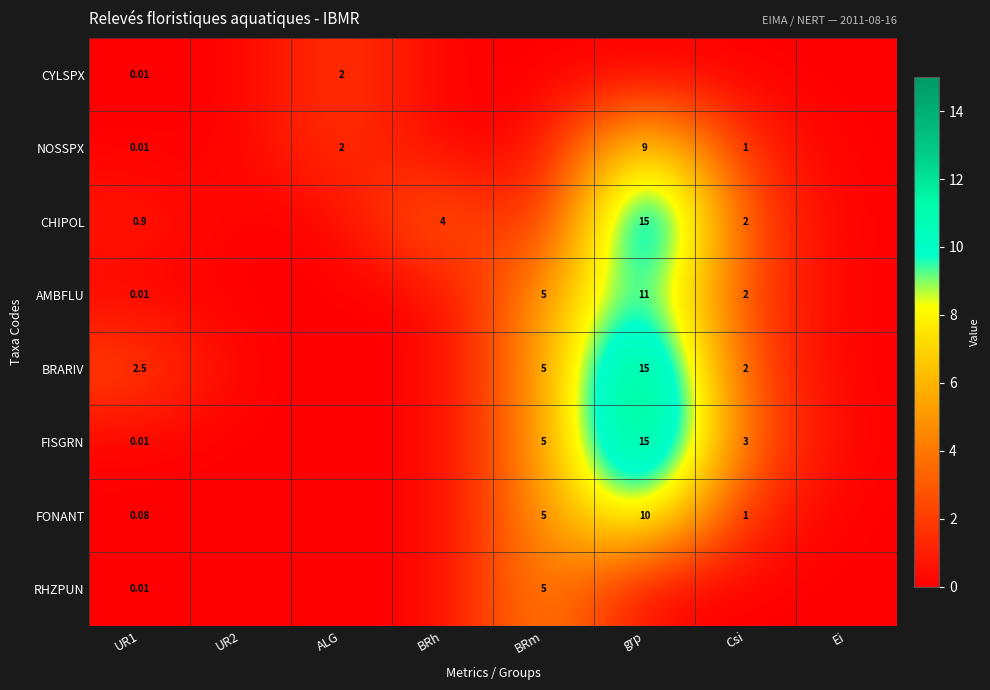

How many distinct data groups are displayed?

8